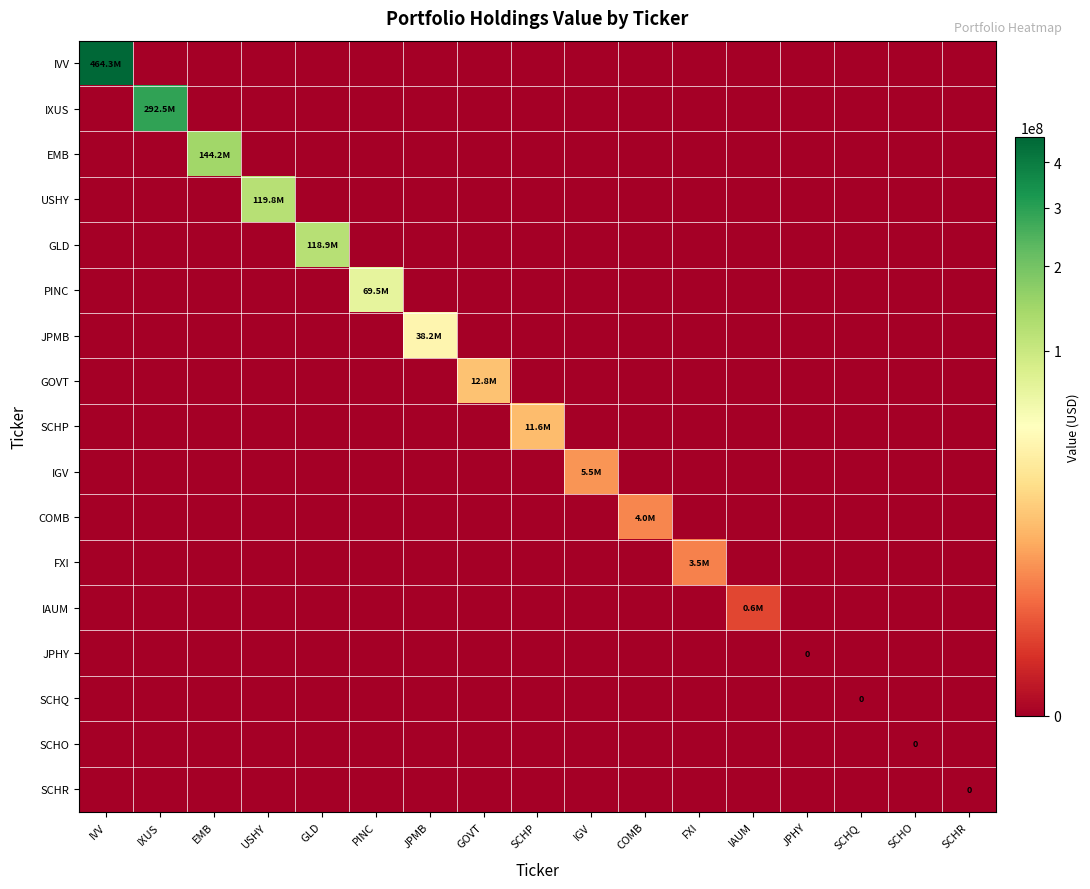

What is the maximum value for SCHP?

11569000